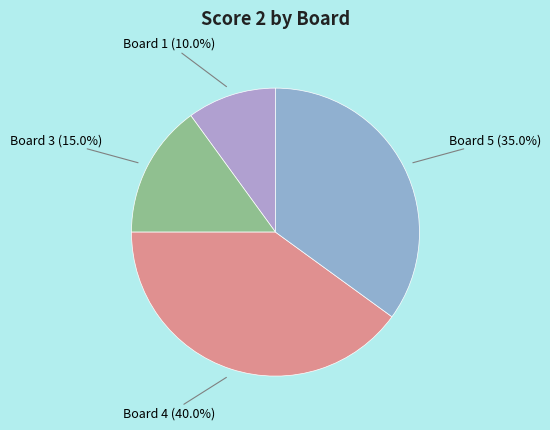

How many segments does this pie chart have?

4